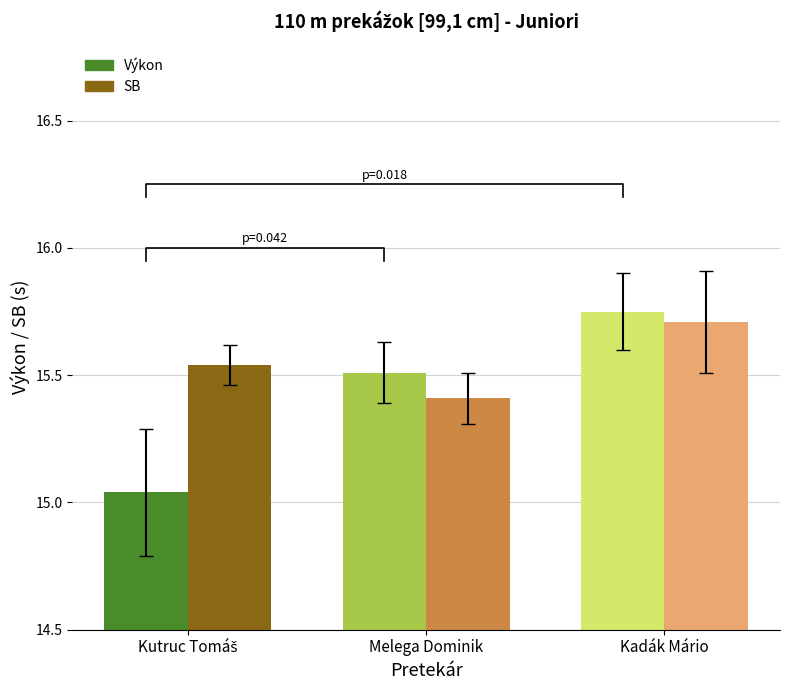

Reading left to right, transcribe all the data shown in this chart.

Výkon: Kutruc Tomáš=15.0	Melega Dominik=15.5	Kadák Mário=15.8
SB: Kutruc Tomáš=15.5	Melega Dominik=15.4	Kadák Mário=15.7